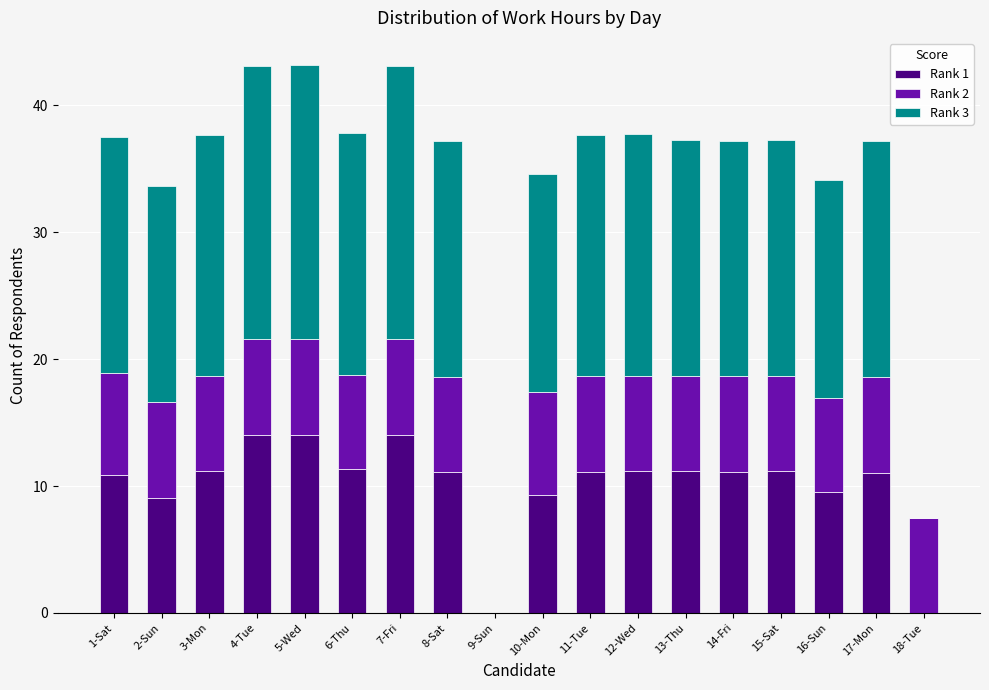

The Rank 1 series shows 11.1 at 8-Sat. True or false?

True